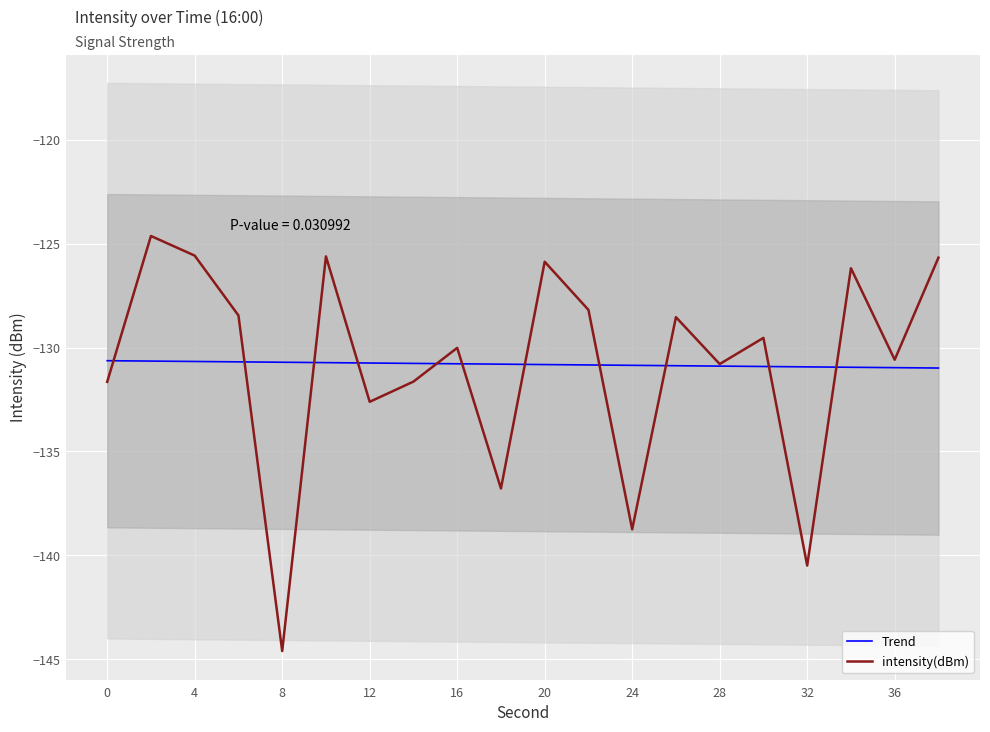

What is the lowest value of the Trend series?

-131.0